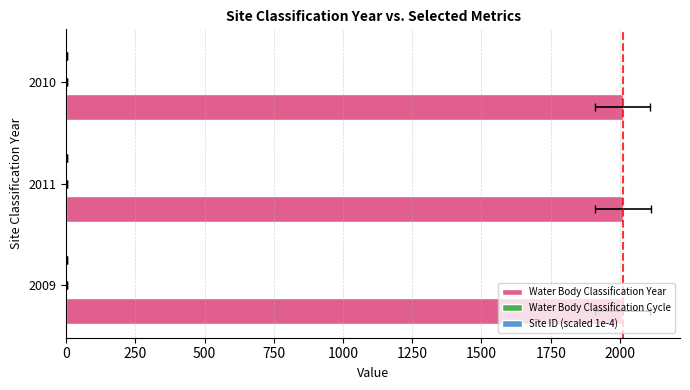

How many groups of bars are there?

3